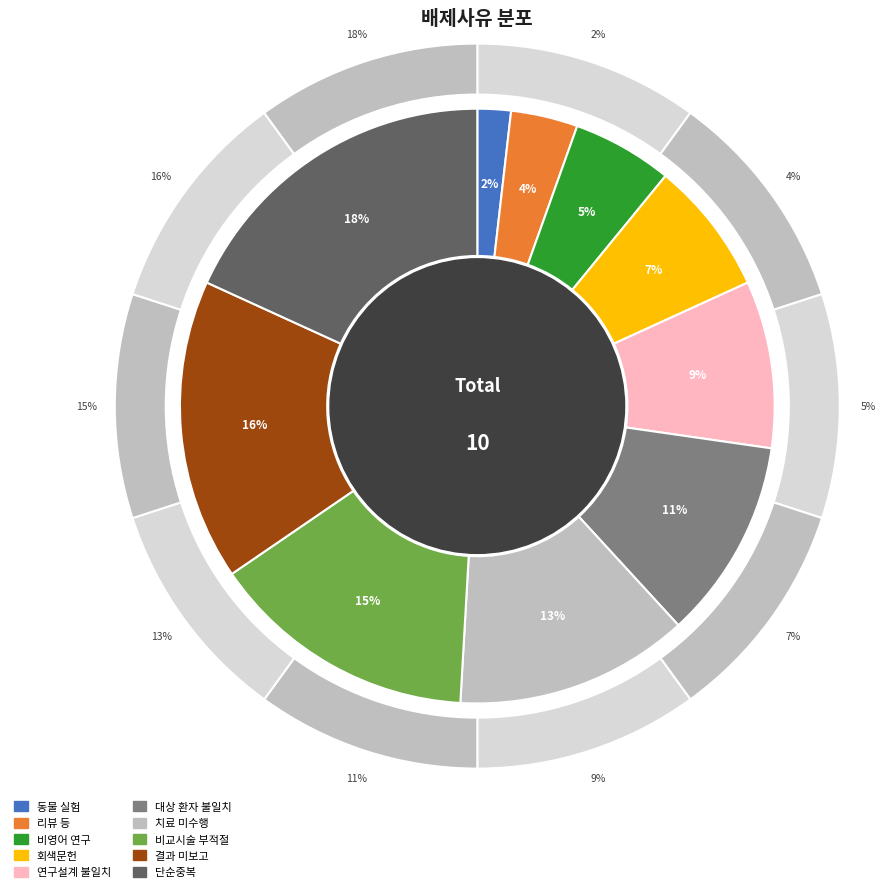

How many slices are in this pie chart?

10